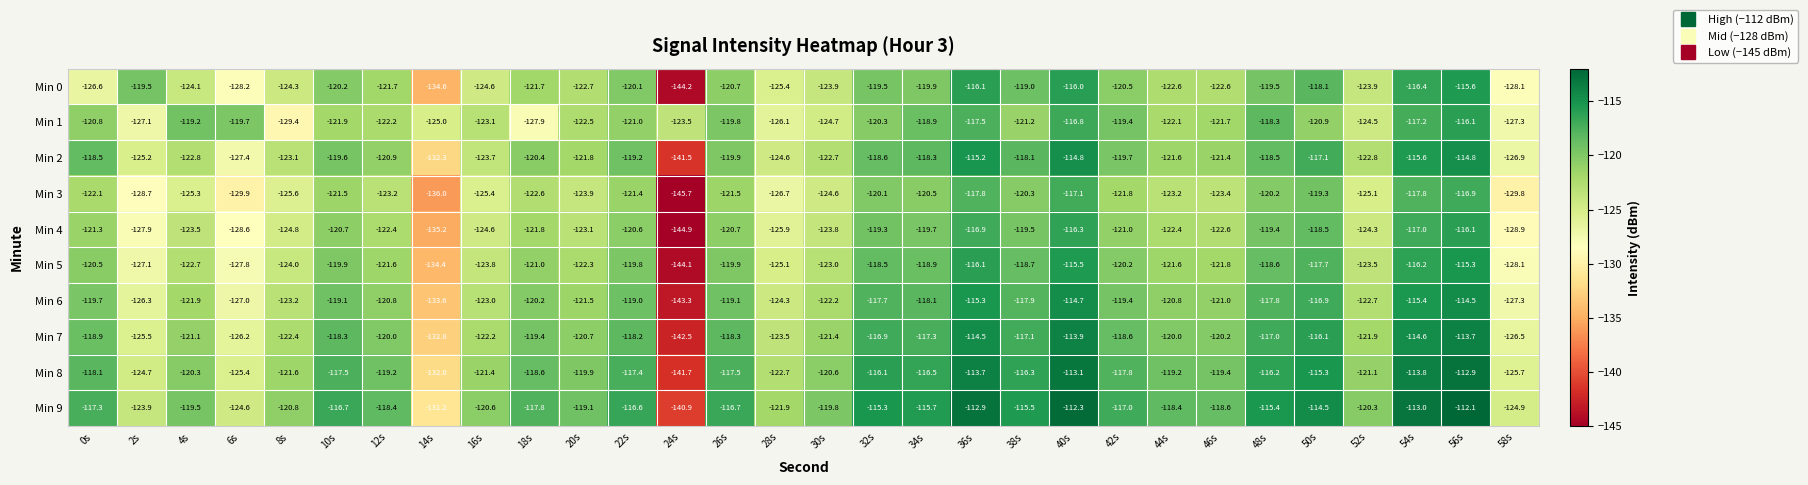

Read the Min 9 value at 12s.

-118.4